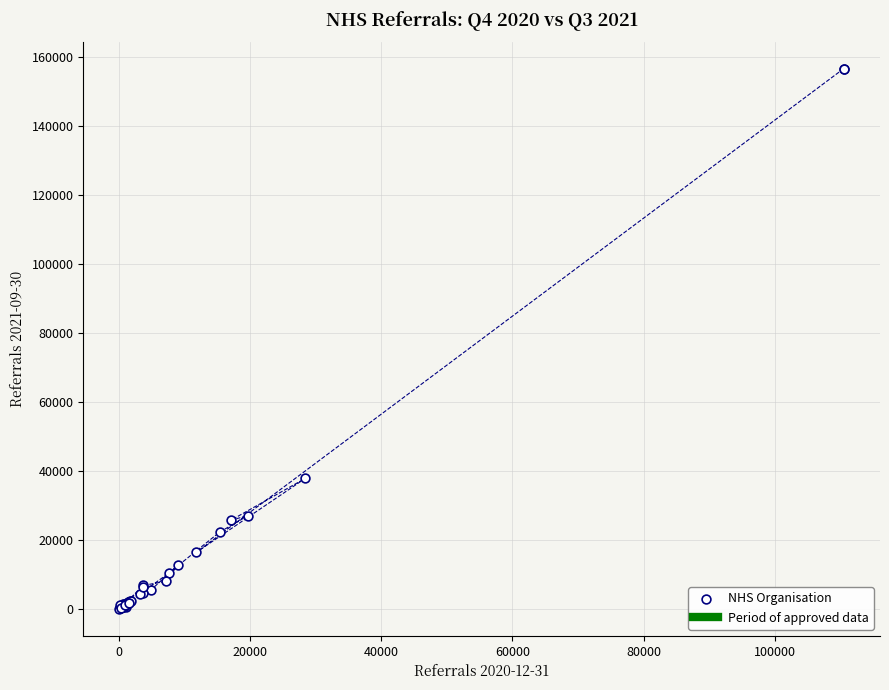

What Y value in the scatter plot is closest to 78417?

37937